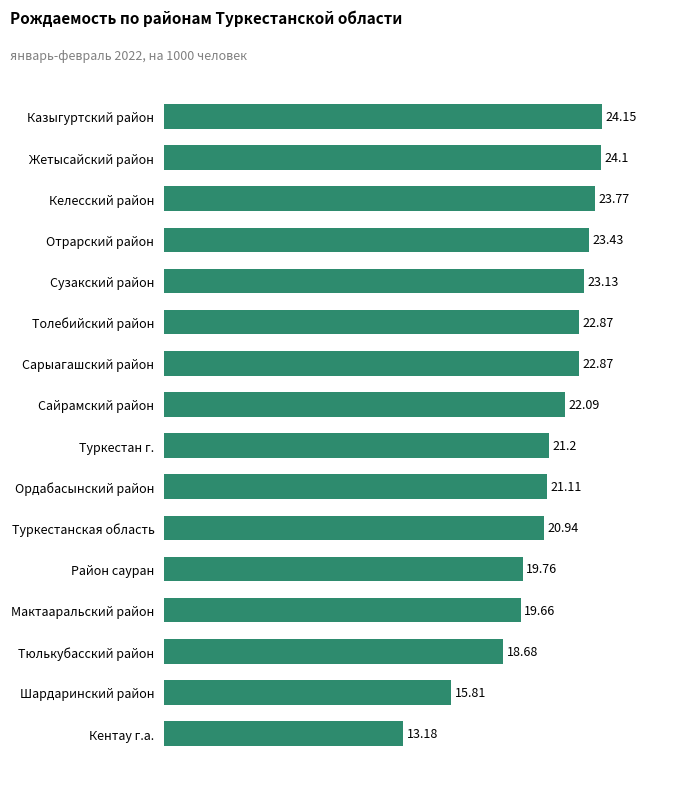

What is the average value?

21.0